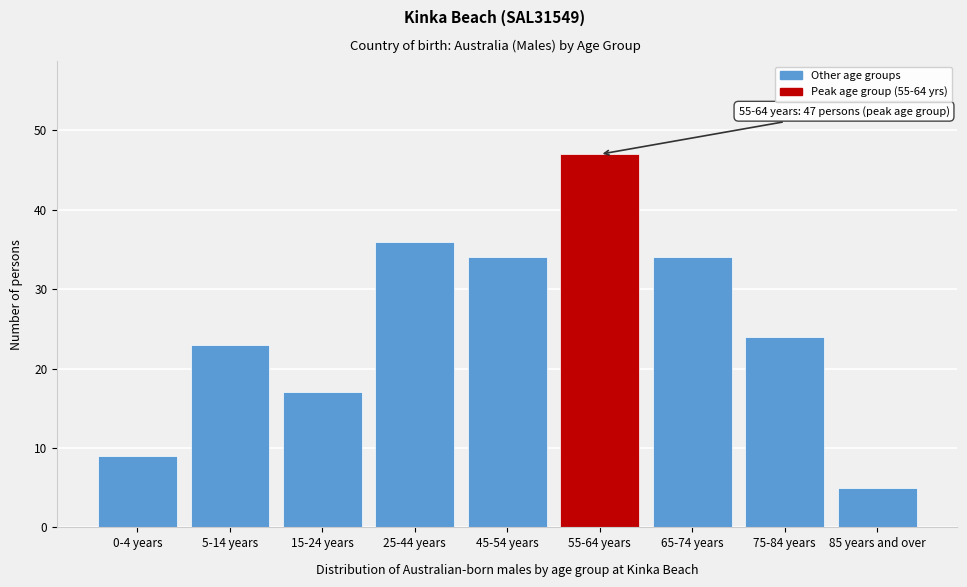

Reading left to right, extract all data points from this chart.

9	23	17	36	34	47	34	24	5